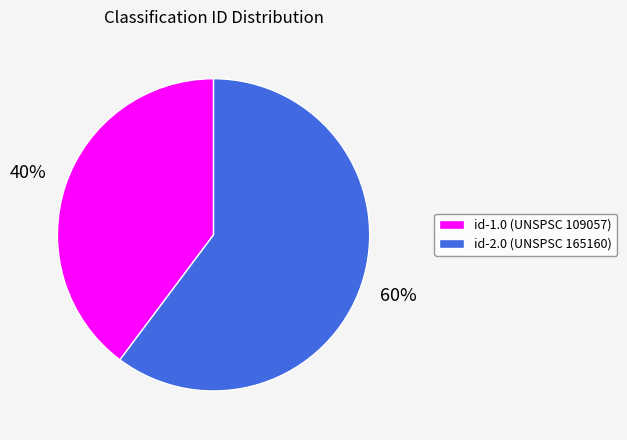

Is there a majority slice in this chart?

Yes